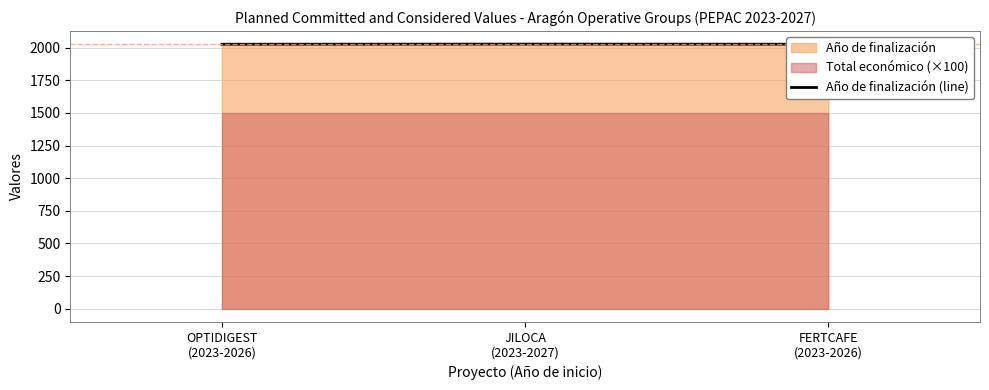

Reading left to right, extract all data points from this chart.

OPTIDIGEST
(2023-2026)=2026	JILOCA
(2023-2027)=2027	FERTCAFE
(2023-2026)=2026